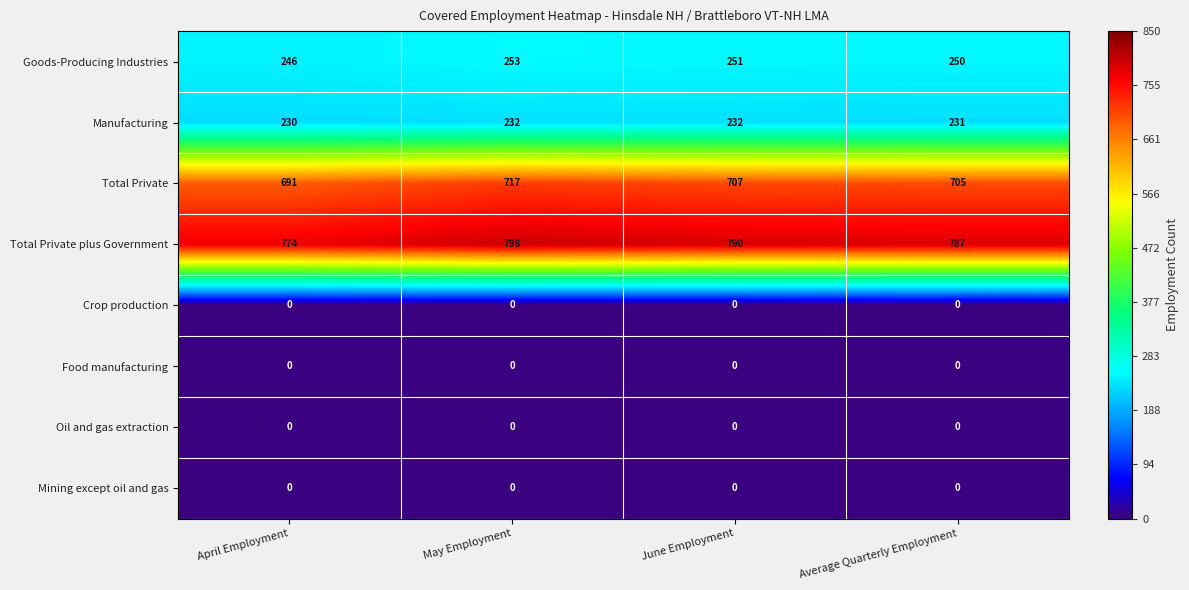

How many distinct data groups are displayed?

8